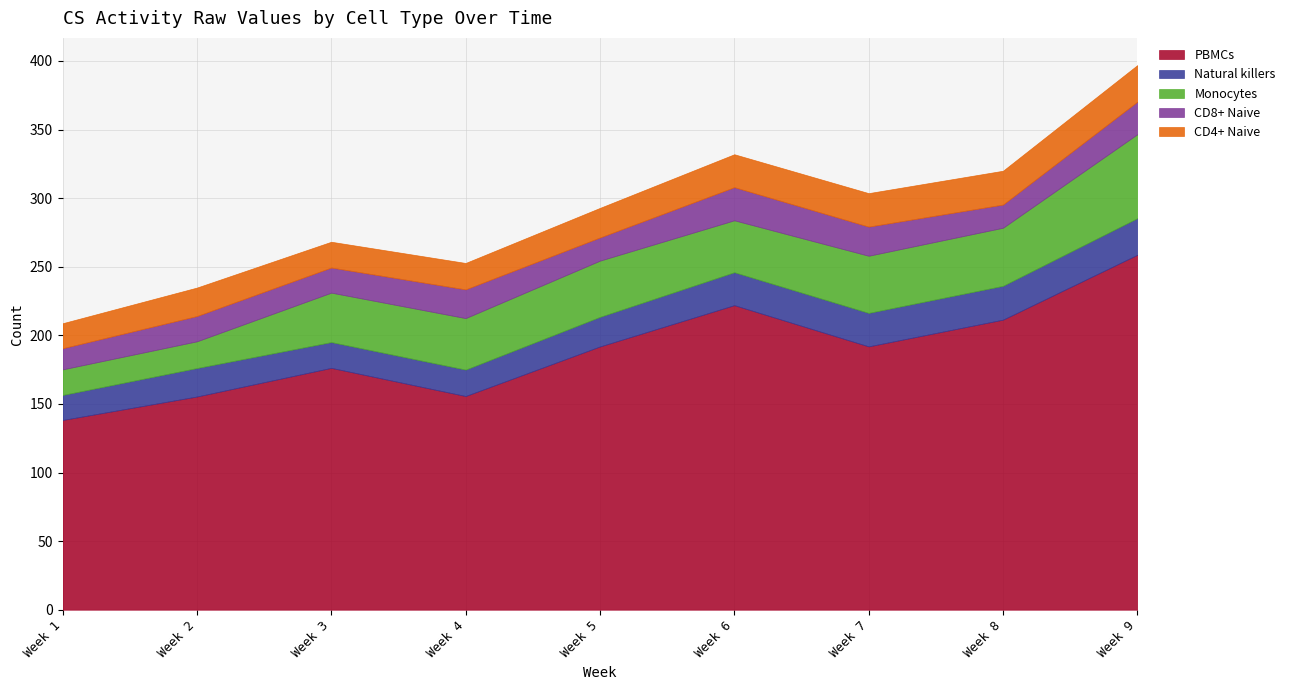

How many lines are shown in the chart?

5